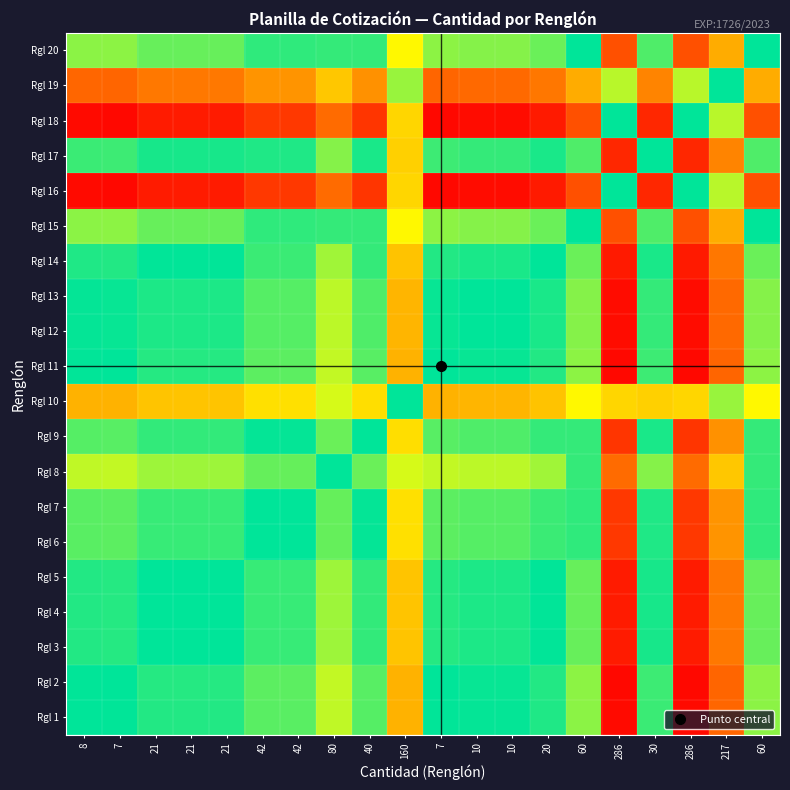

Between 7 and 286, which is larger?

7